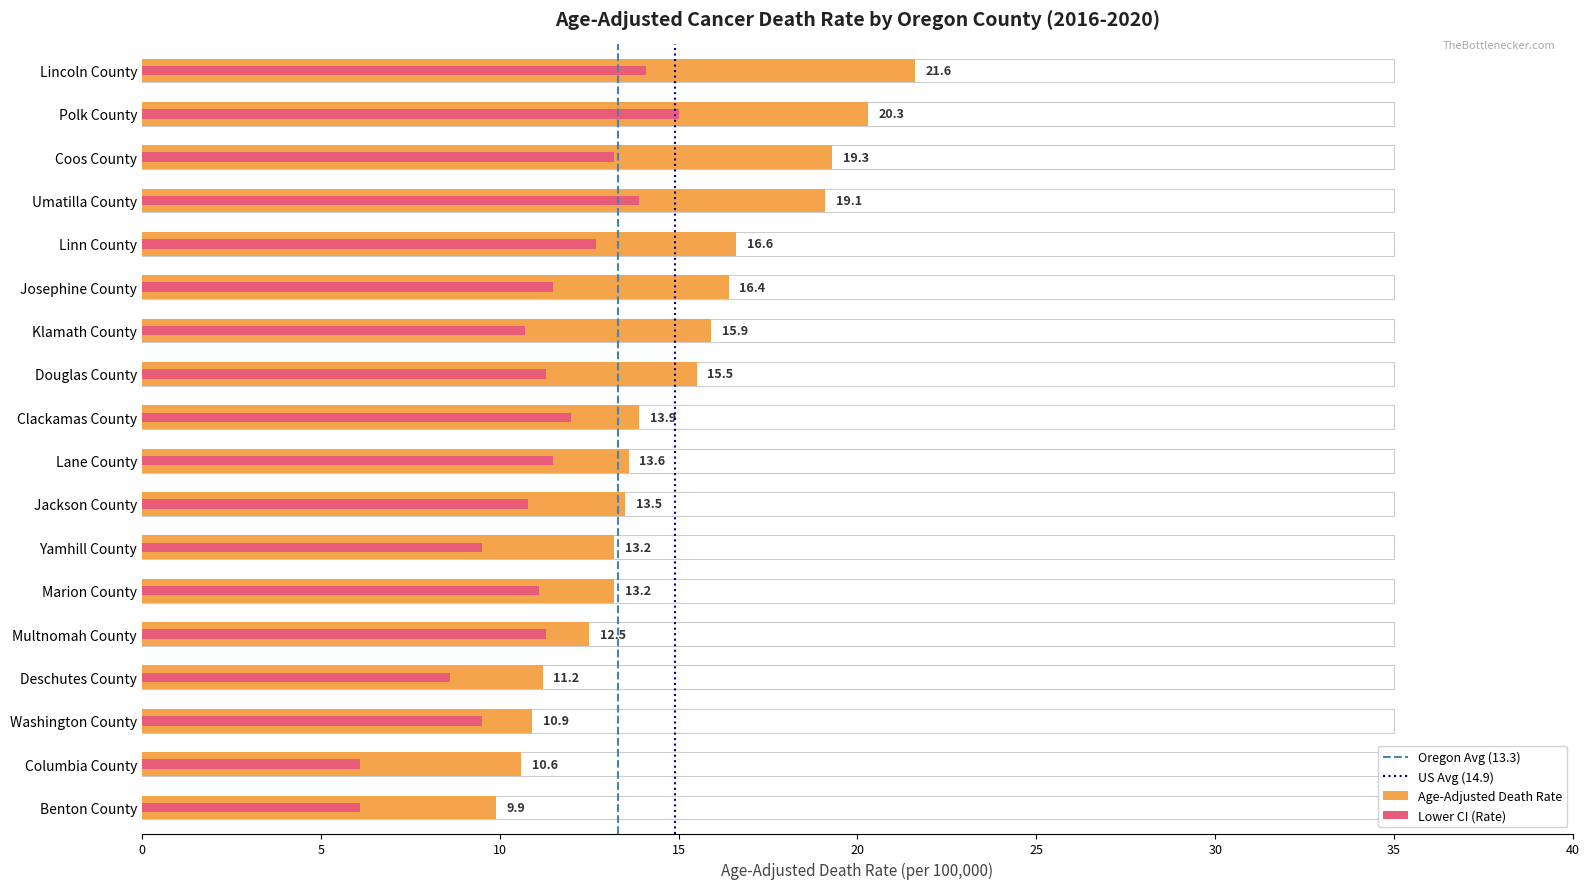

What is the difference between the Lower CI values at Lincoln County and Columbia County?

8.0